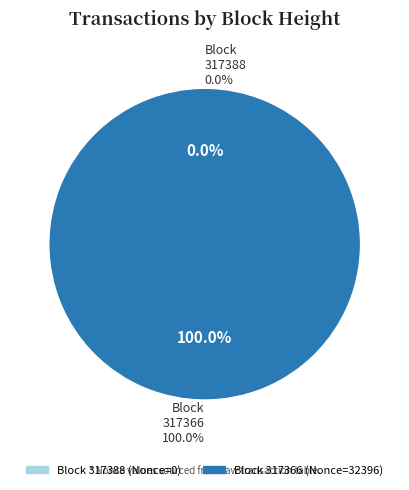

Rank the categories by value from highest to lowest.

317366, 317388